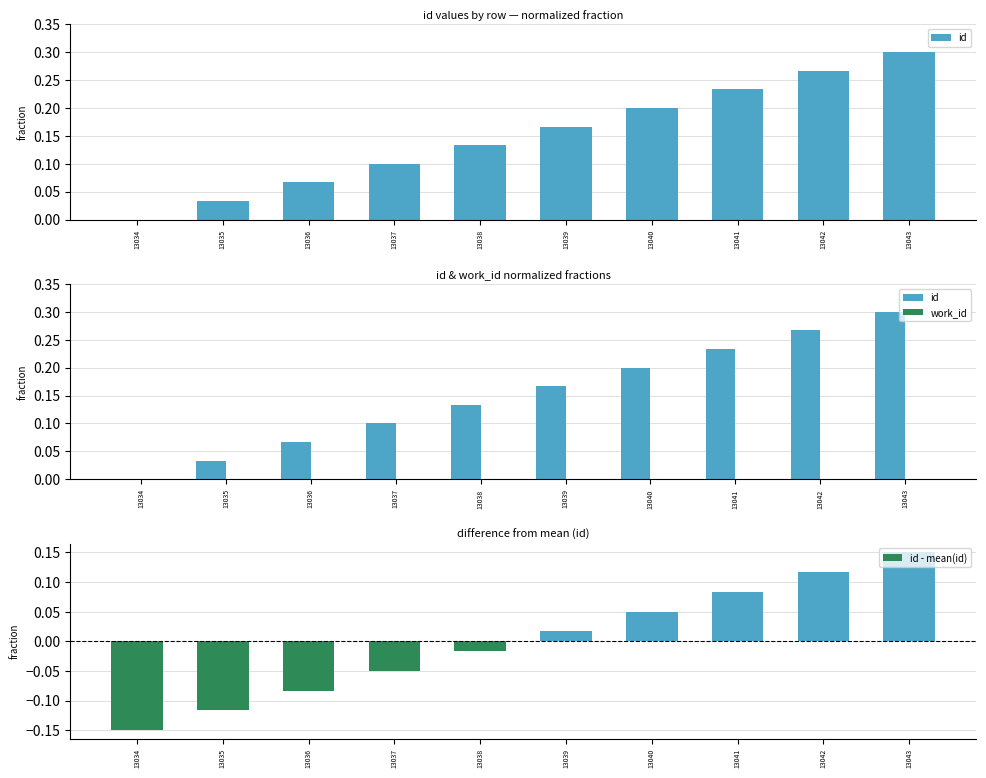

What is the sum of the id values at 13041 and 13038?

0.4